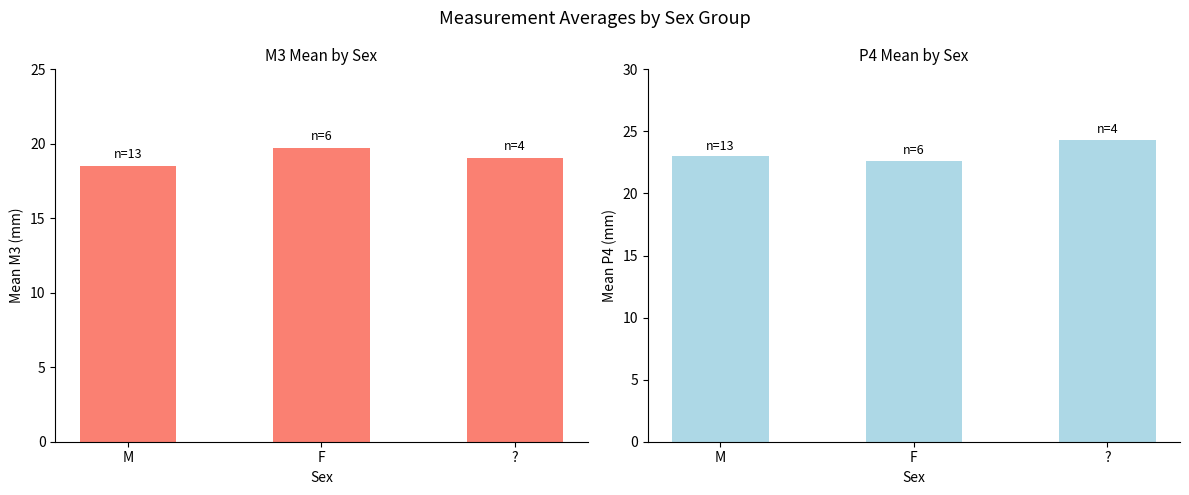

What is the difference between the maximum and minimum values in the M3 Mean series?

1.2